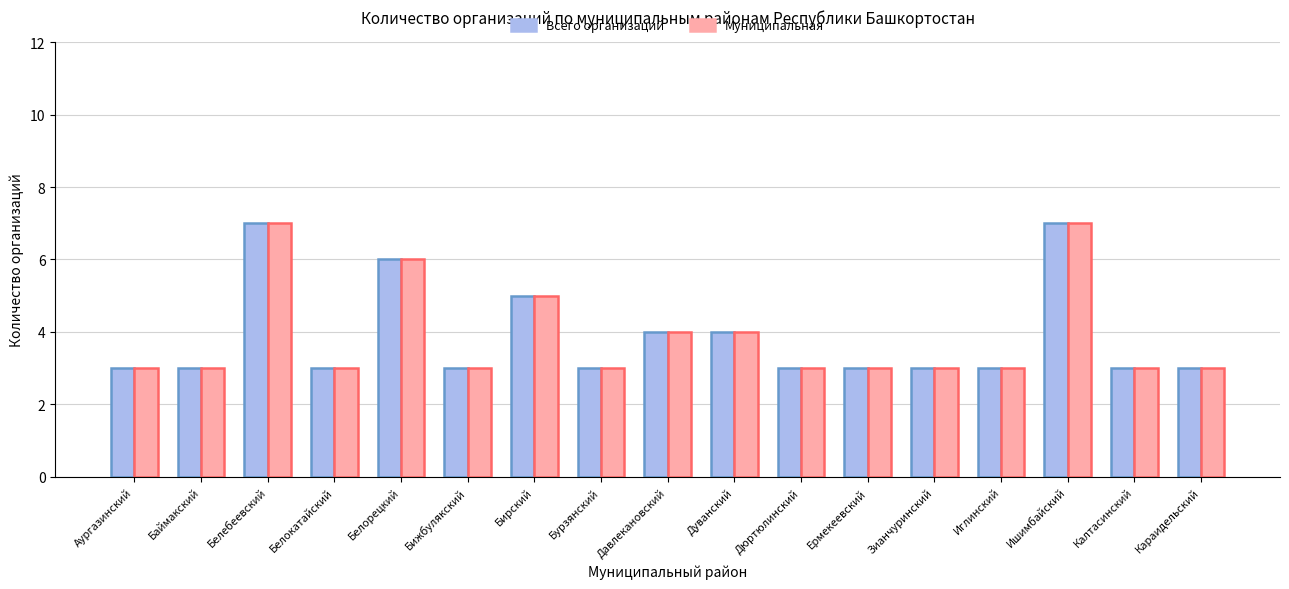

How many data points does each series have?

17